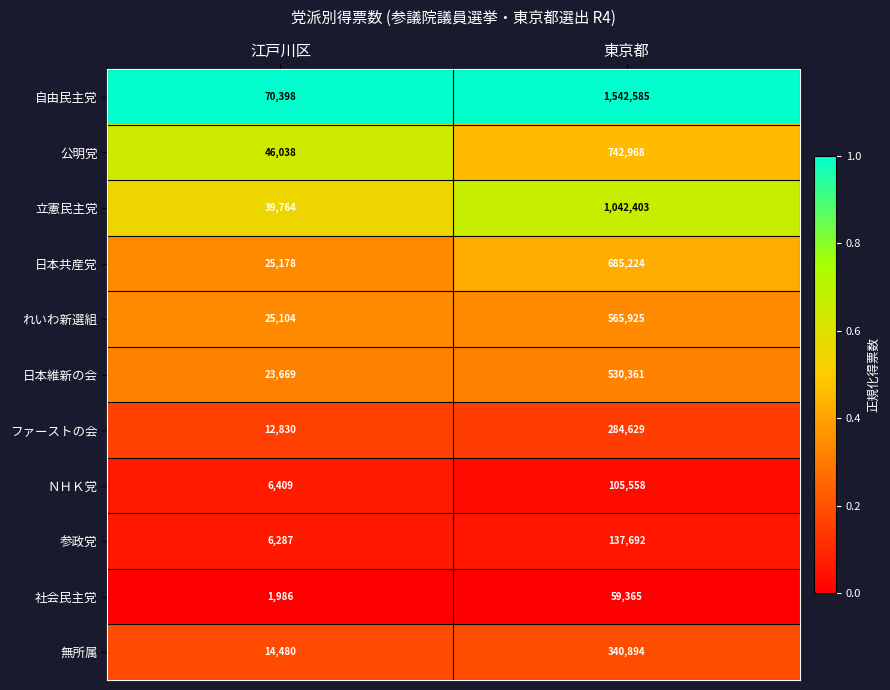

Which category has the lowest value in the ファーストの会 series?

江戸川区